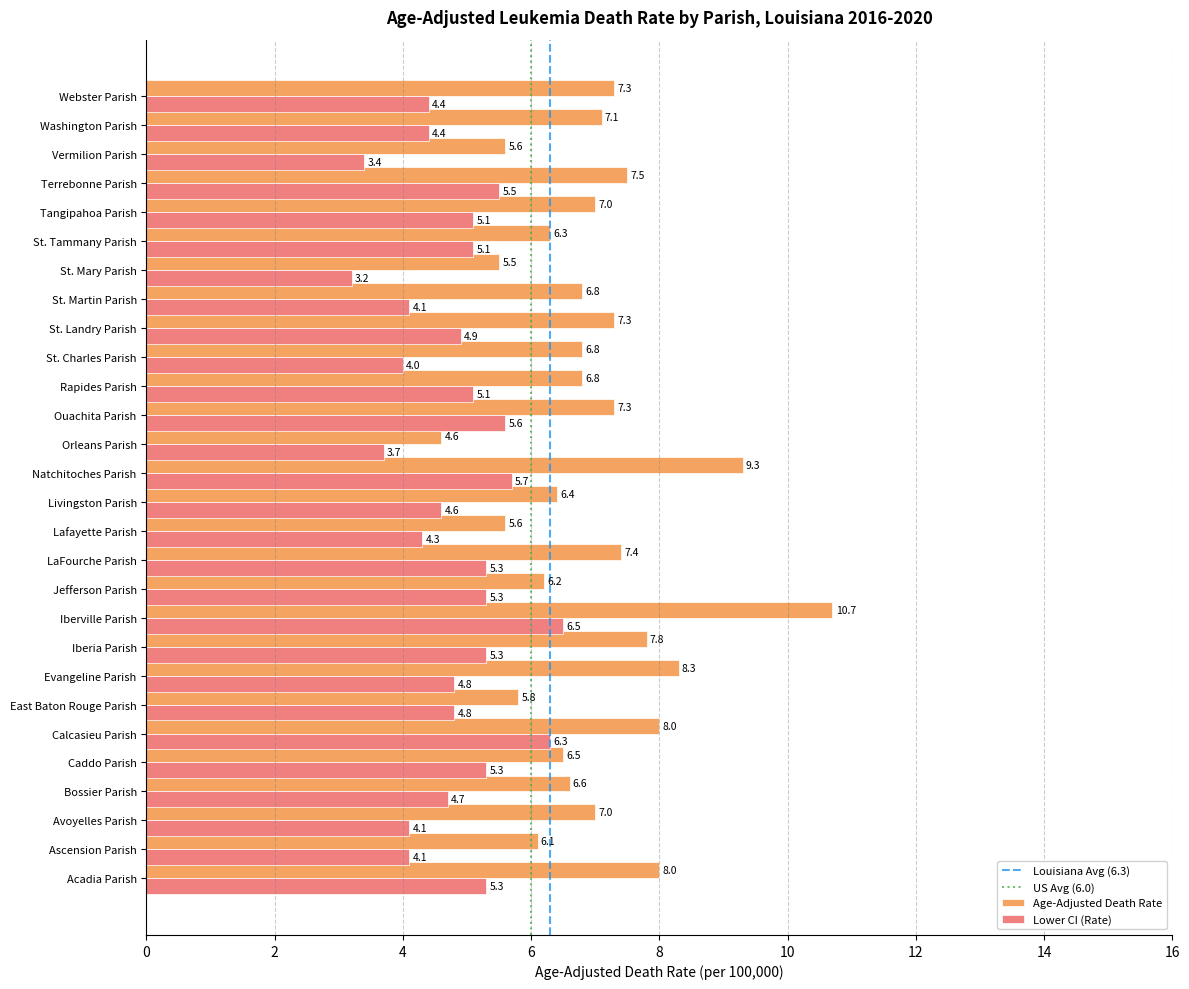

What is the difference between the maximum and minimum values in the Age-Adjusted Death Rate series?

6.1